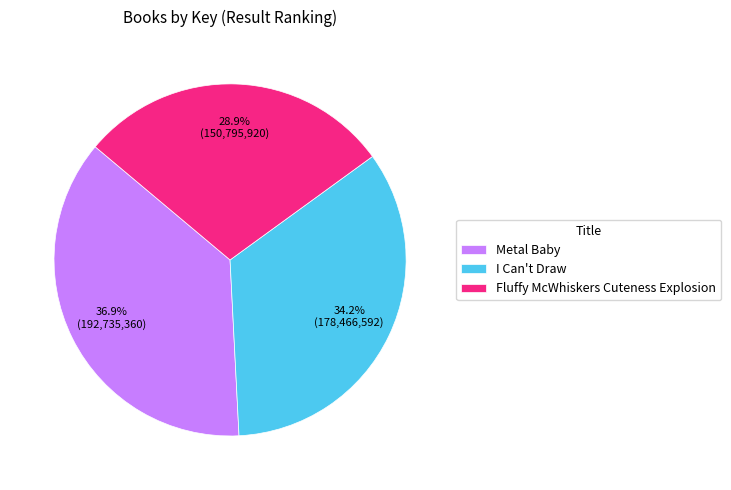

Which category has the smallest portion of the pie?

Fluffy McWhiskers Cuteness Explosion